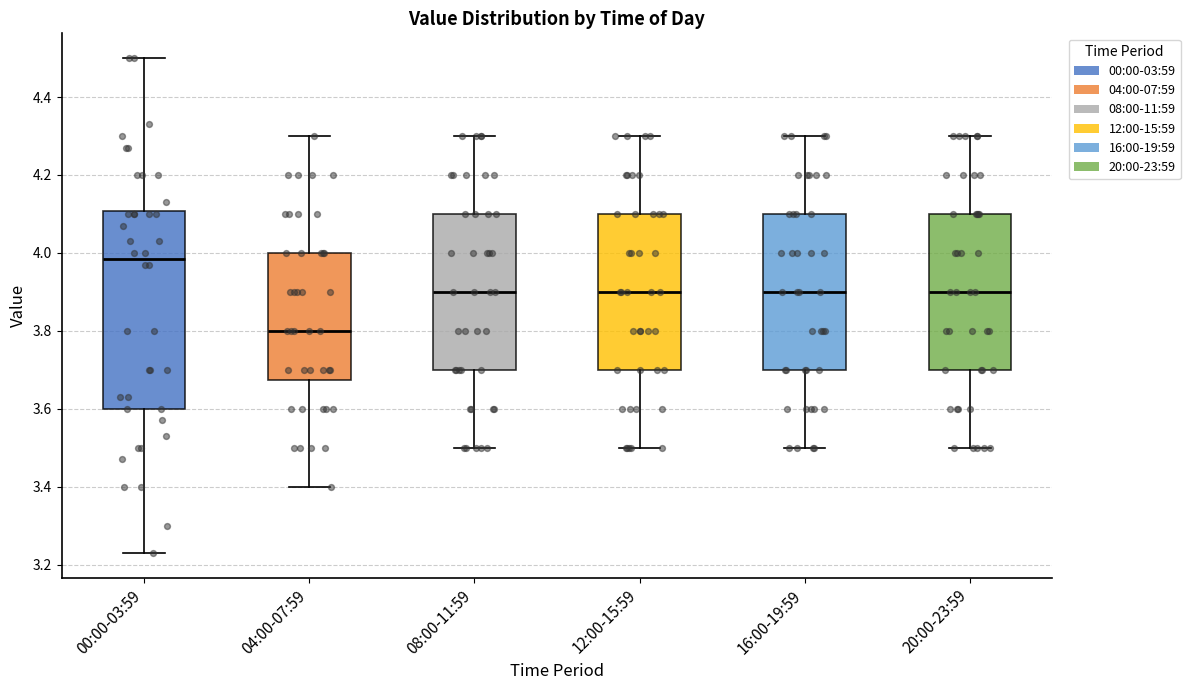

Which box is the tallest, from its lower edge to its upper edge?

00:00-03:59